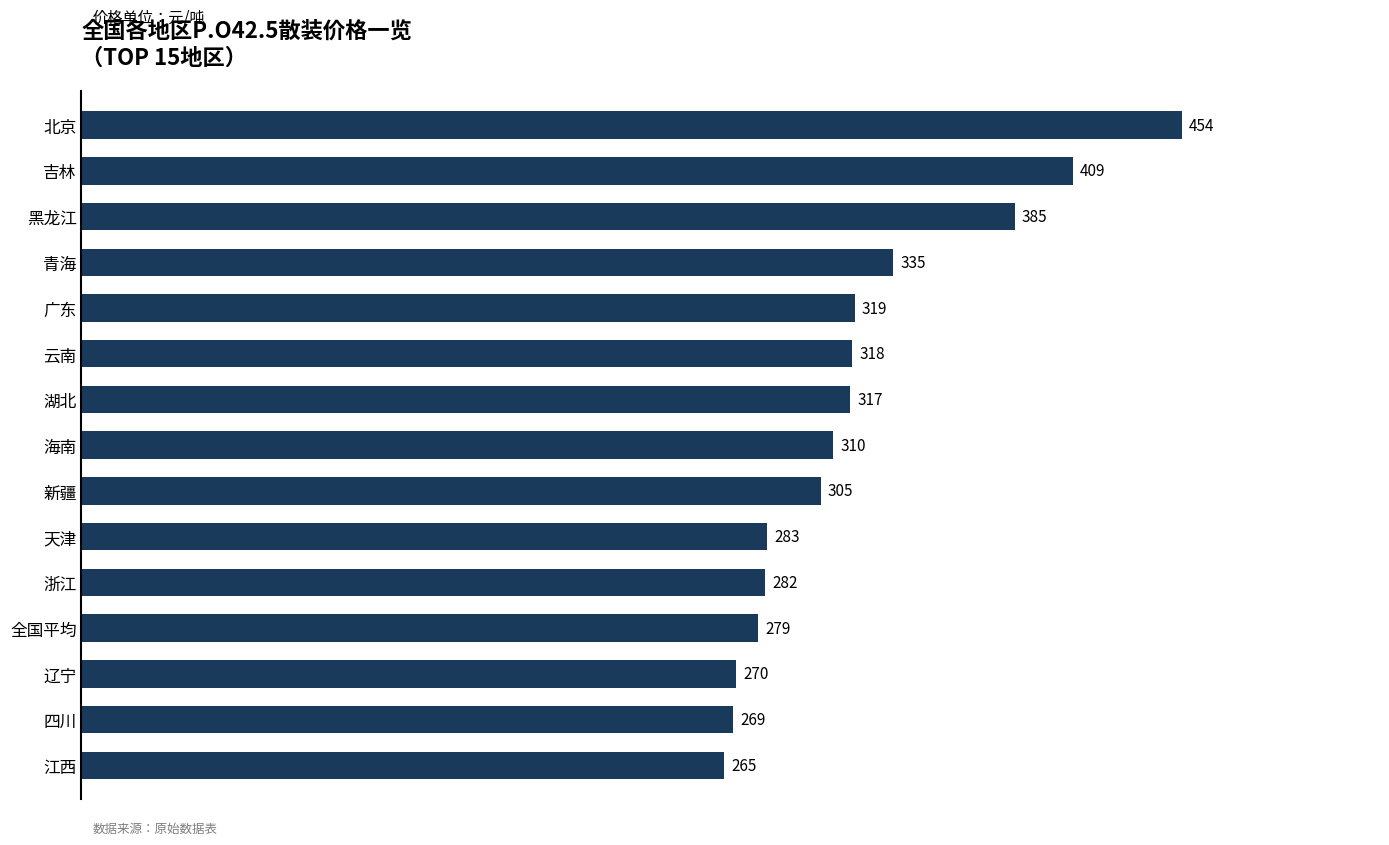

Reading bottom to top, list all the values displayed in this chart.

265	269	270	279	282	283	305	310	317	318	319	335	385	409	454